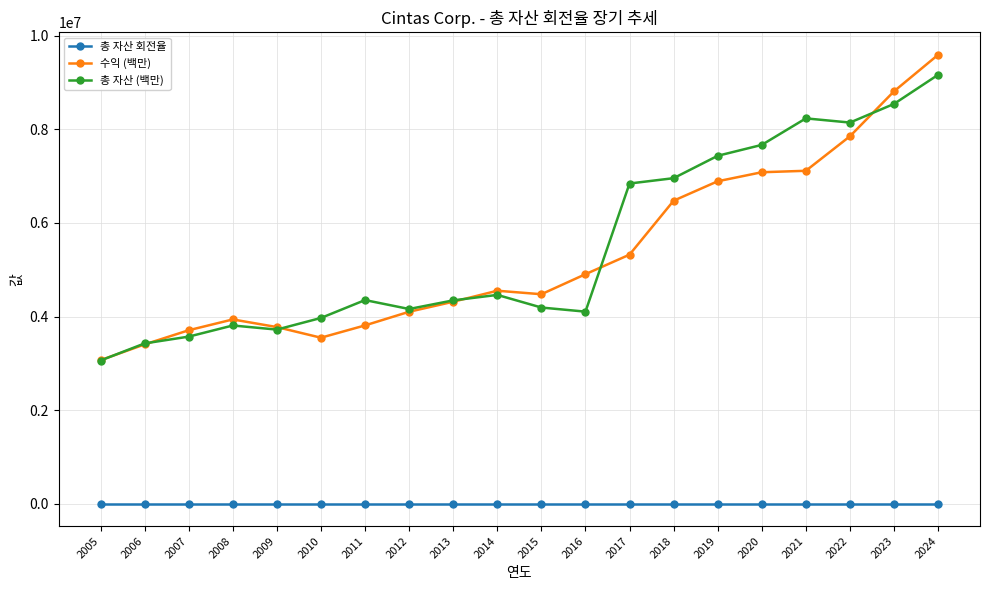

At which category does 수익 (백만) reach its first local valley?

2010